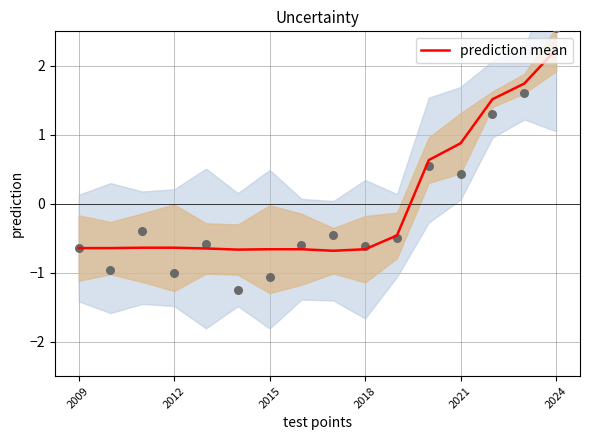

Which category has the highest value in the prediction mean series?

2024